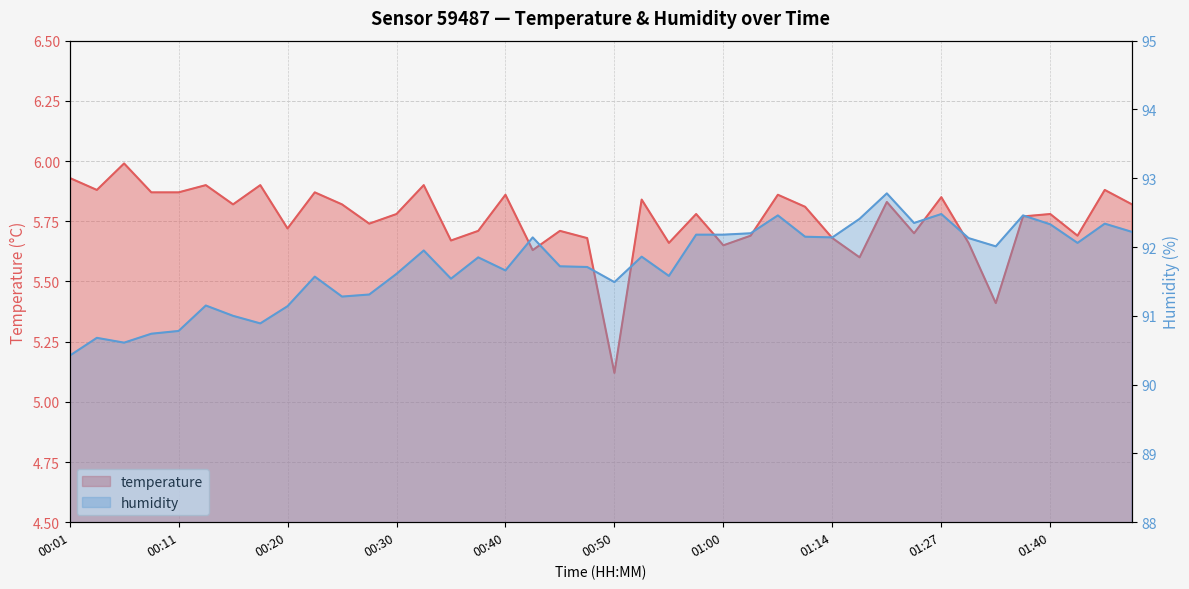

Which series has the largest total across all categories?

humidity